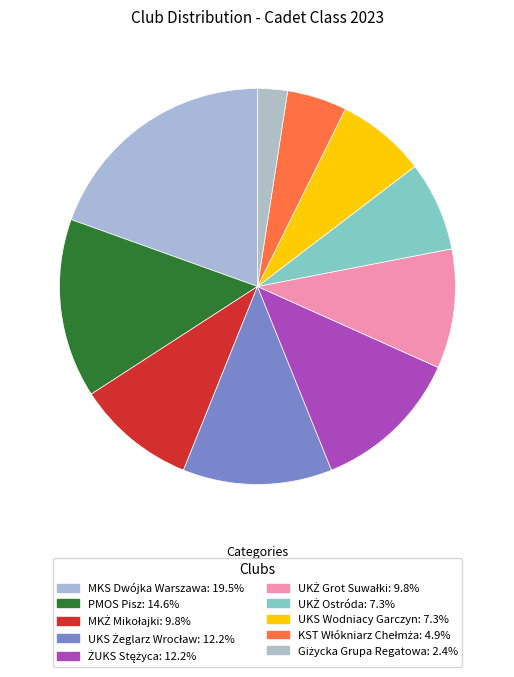

How many segments does this pie chart have?

10